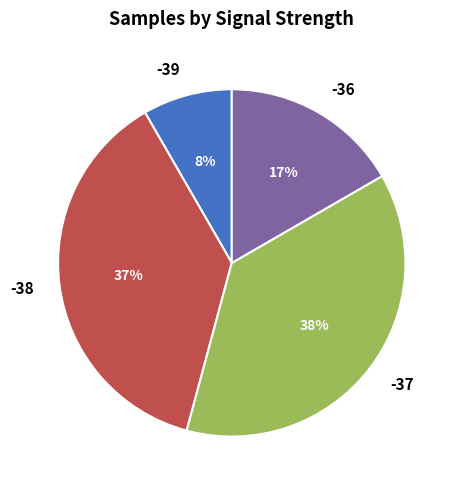

Combined, do -38 and -36 account for over 50%?

Yes